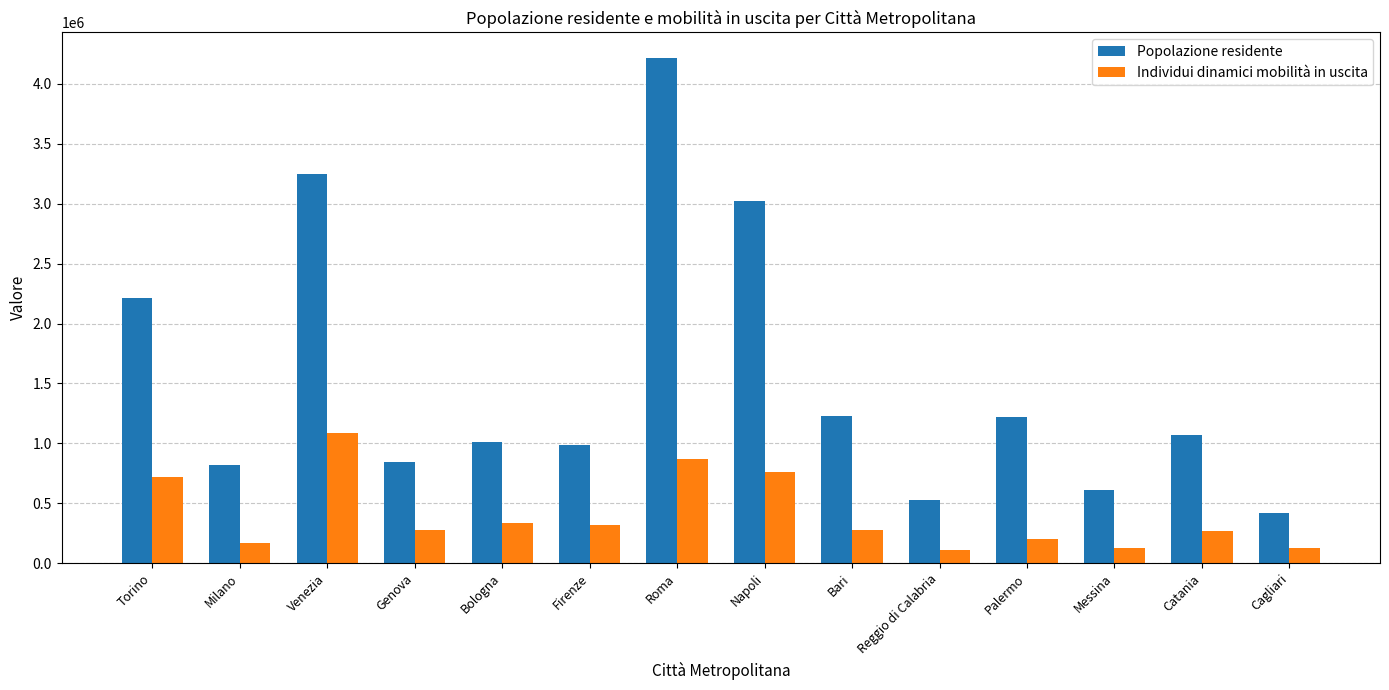

What position from the right is Reggio di Calabria?

5